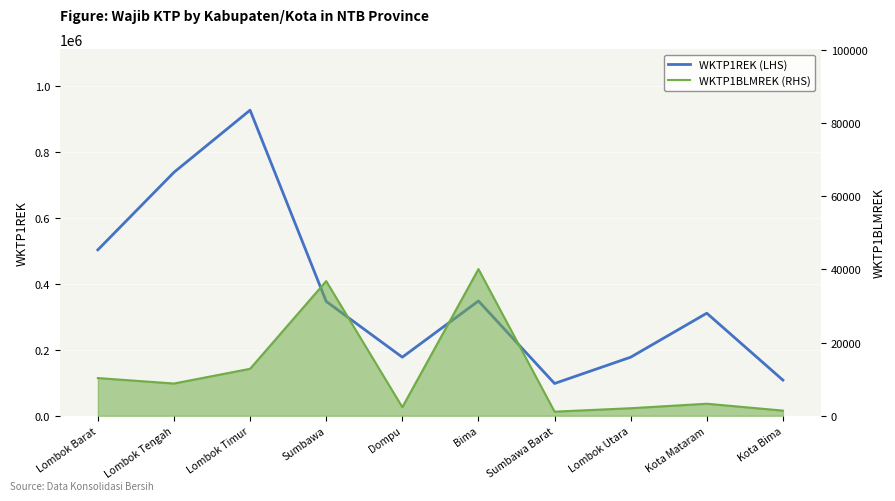

True or false: WKTP1BLMREK (RHS) and WKTP1REK (LHS) intersect in this chart.

False